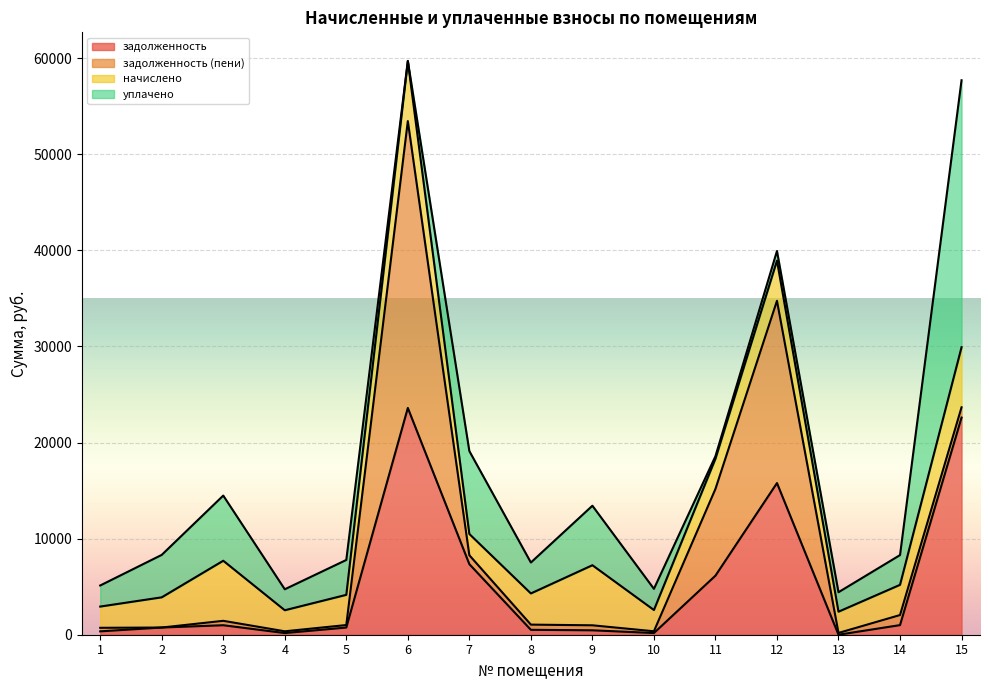

At which category does the chart reach its minimum across all series?

2